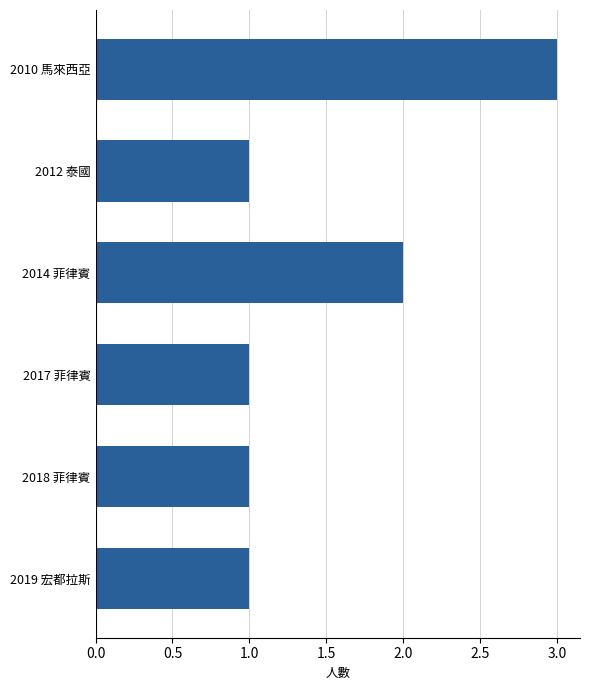

The chart shows a value of 1 at 2018 菲律賓. True or false?

True